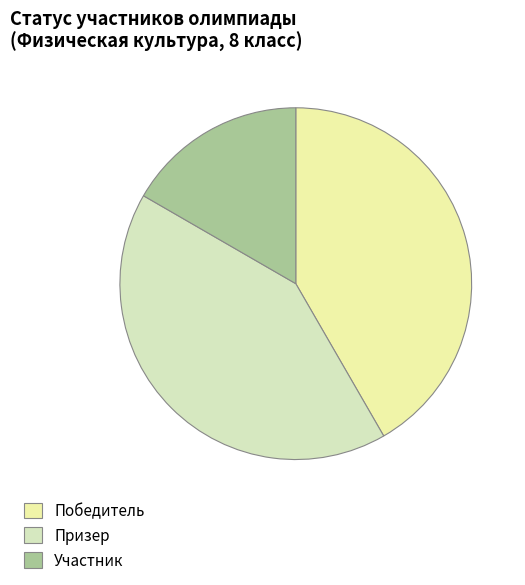

Count the number of slices in the pie.

3